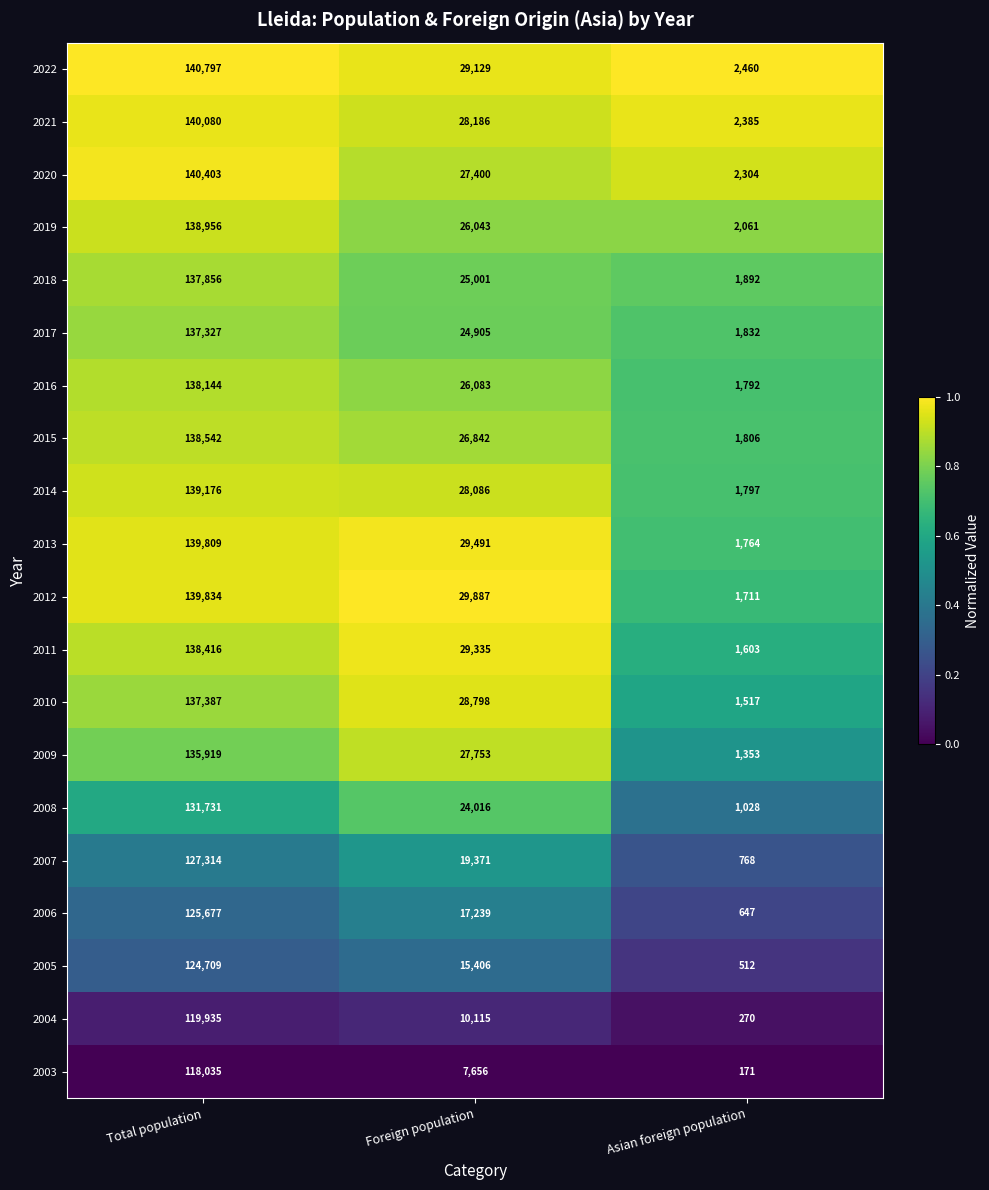

Is it true that 2018 equals 1892 at Asian foreign population?

True